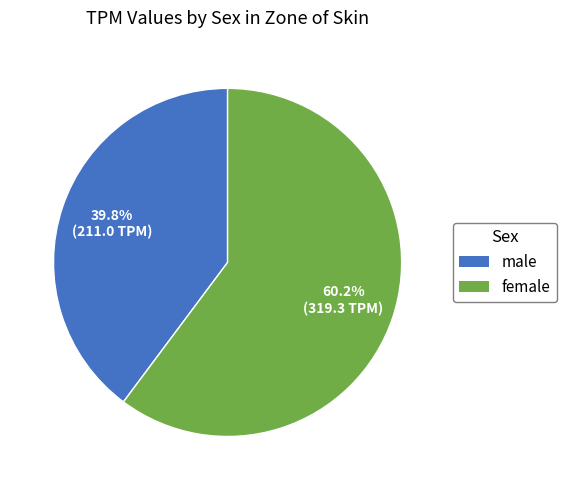

What percentage is NOT represented by male?

60.2%